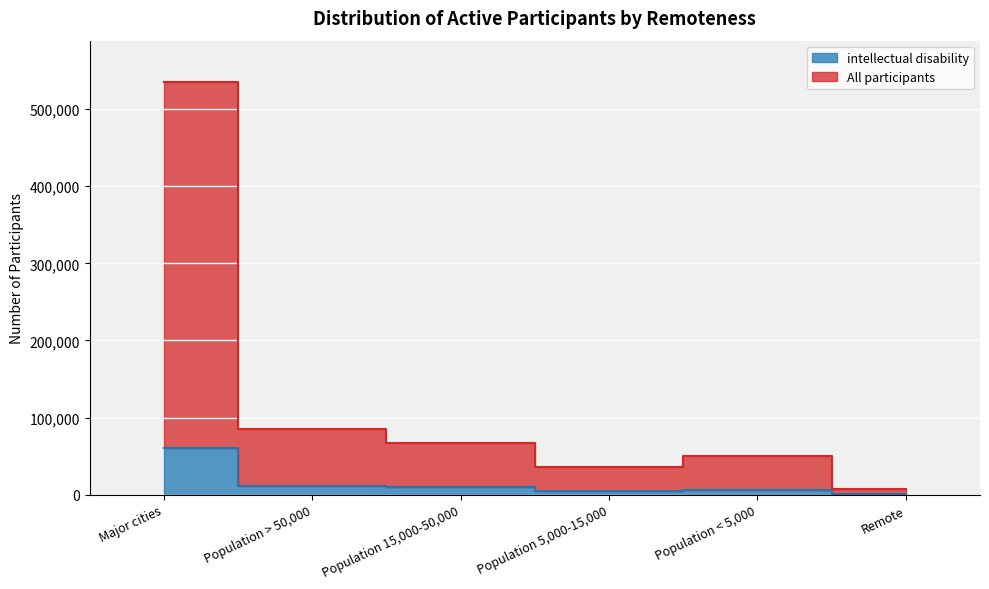

True or false: All participants and intellectual disability intersect in this chart.

False